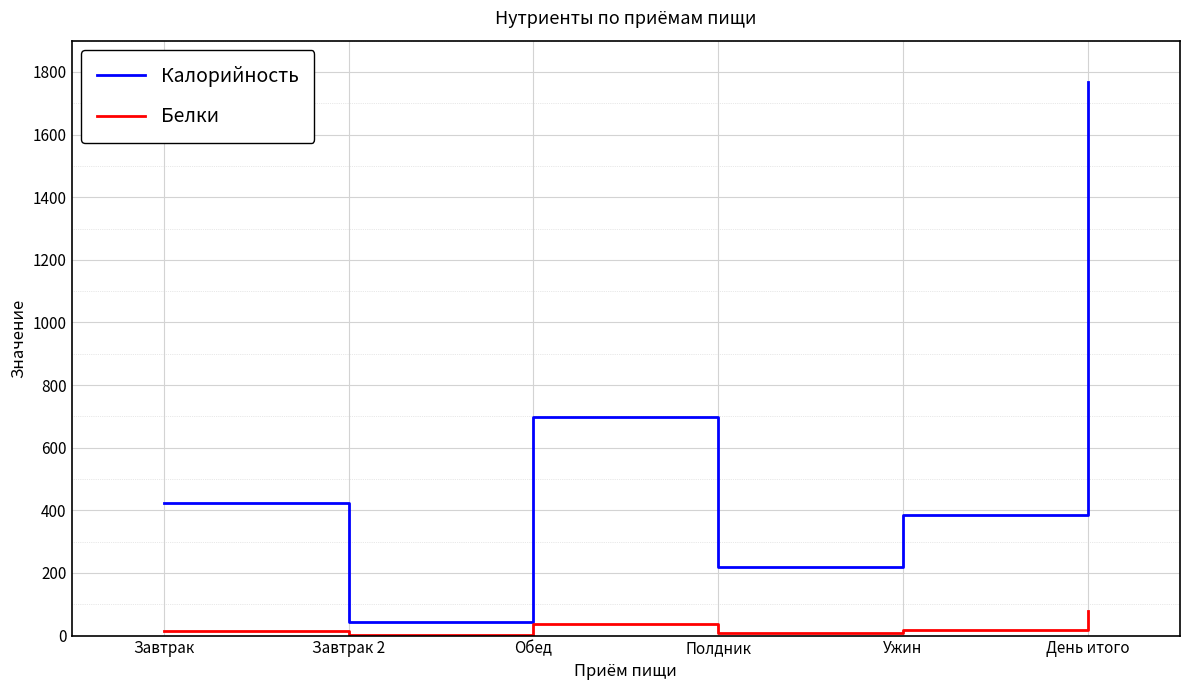

List the labels in order of Калорийность value, smallest first.

Завтрак 2, Полдник, Ужин, Завтрак, Обед, День итого